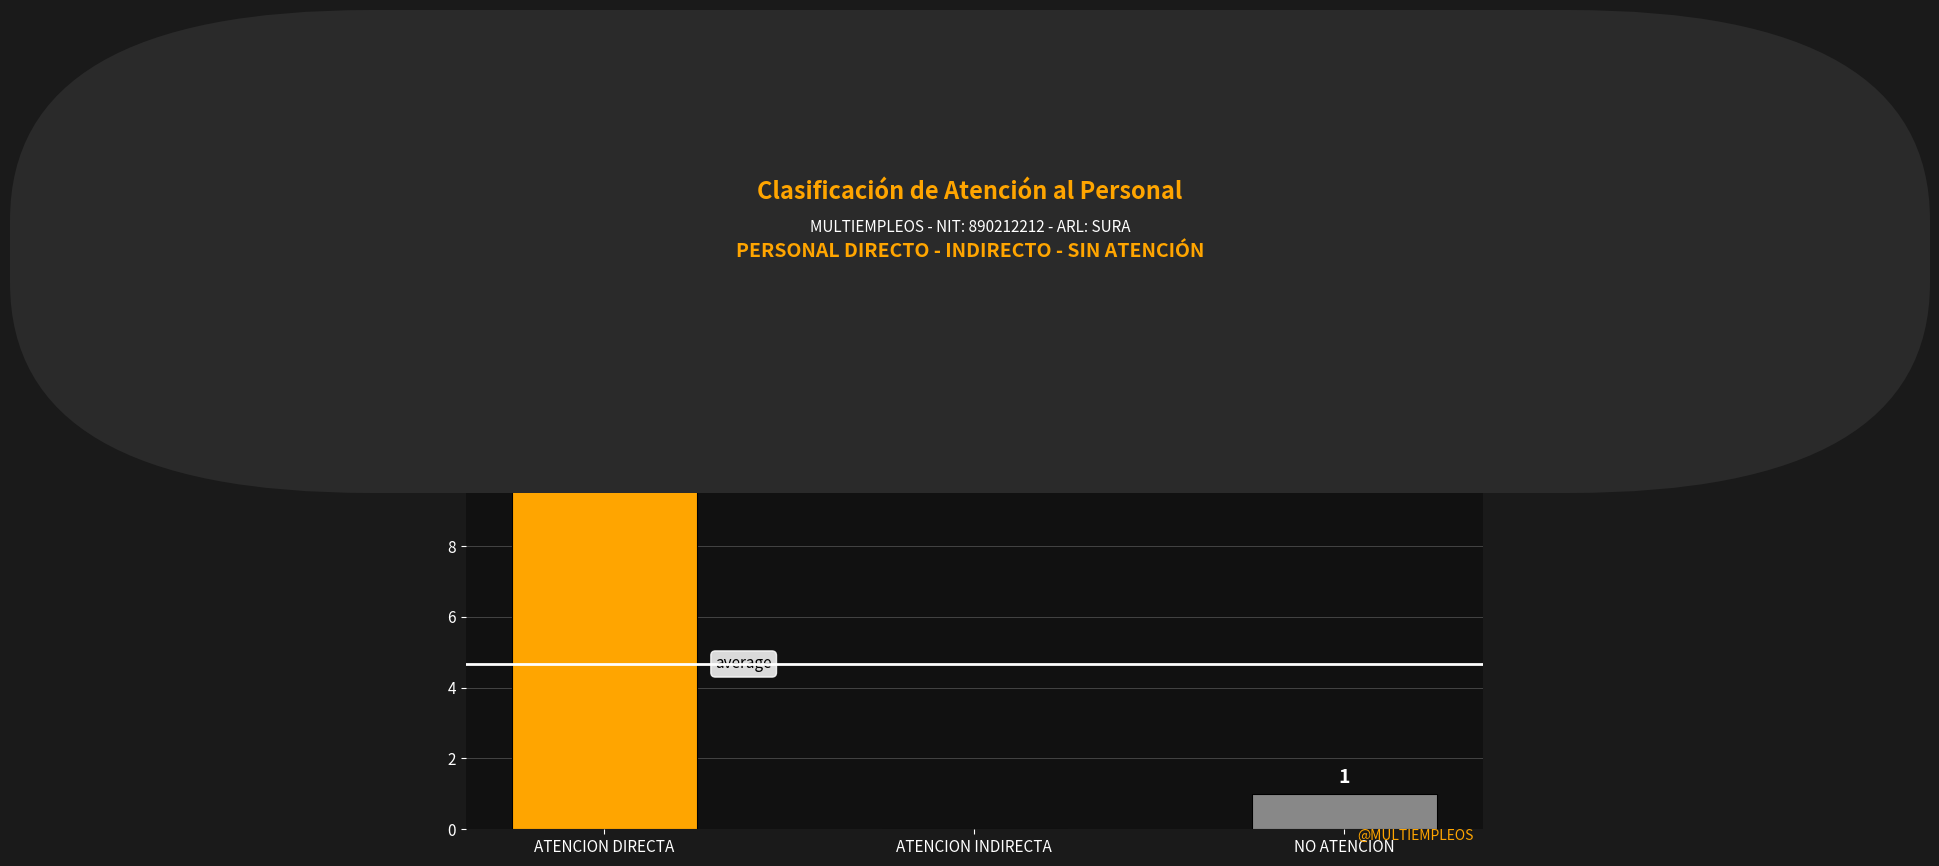

At which label does the data first exceed 1?

ATENCION DIRECTA